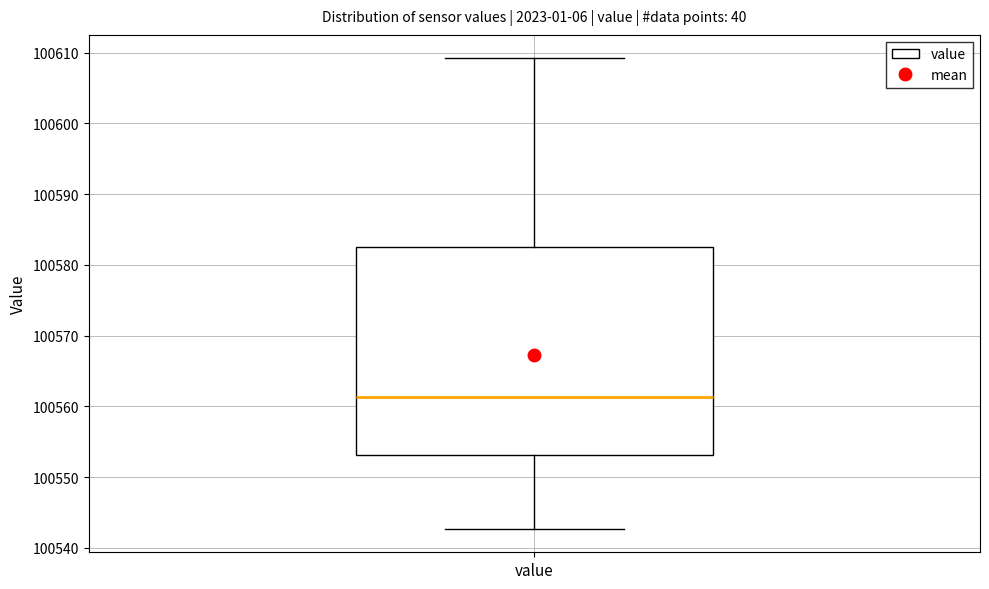

Transcribe this box plot: give where the median line is, the range the box spans, and where the two whiskers end, as read against the y-axis. The values are not printed on the chart, so give them approximately, as read against the axis.

median 100561, box 100553 to 100583, whiskers 100543 to 100609